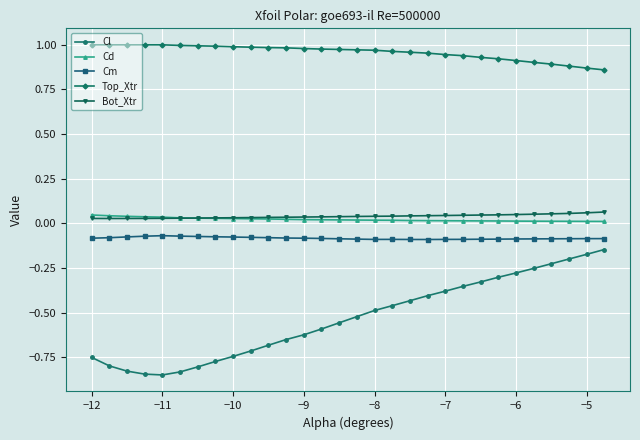

Which series has the largest range (max minus min)?

Cl